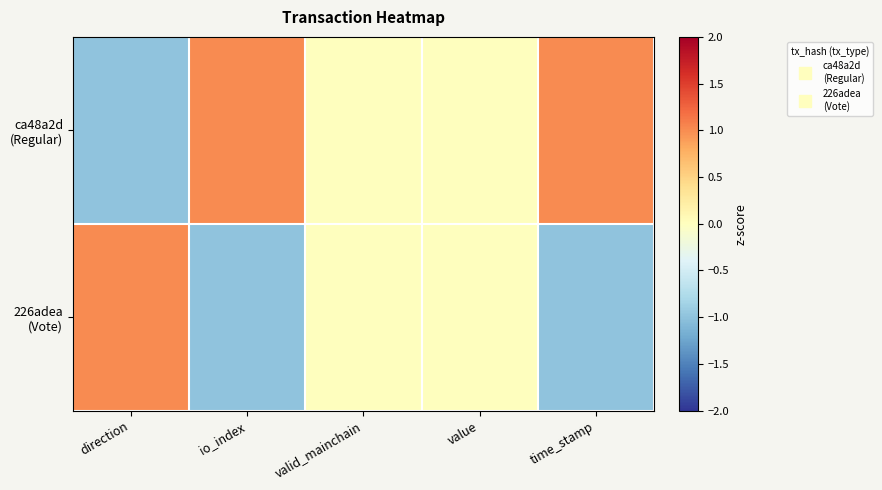

Count the number of data series in this chart.

2